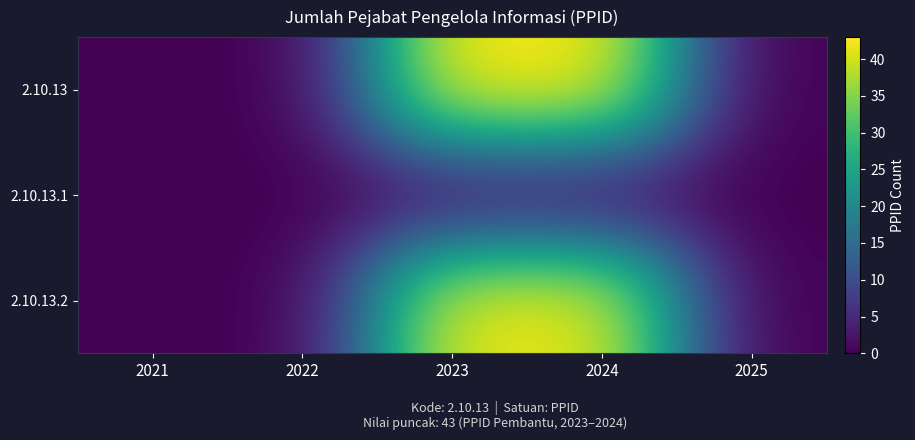

Reading right to left, transcribe all the data shown in this chart.

2.10.13: 2025=0	2024=43	2023=43	2022=0	2021=0
2.10.13.1: 2025=0	2024=1	2023=1	2022=0	2021=0
2.10.13.2: 2025=0	2024=42	2023=42	2022=0	2021=0